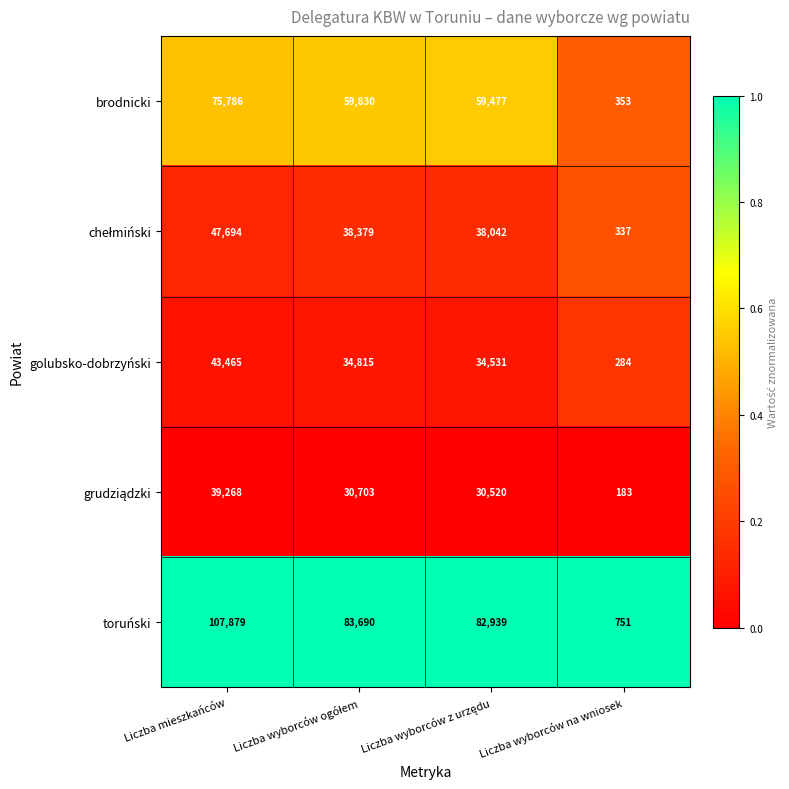

Which series has the largest range (max minus min)?

toruński